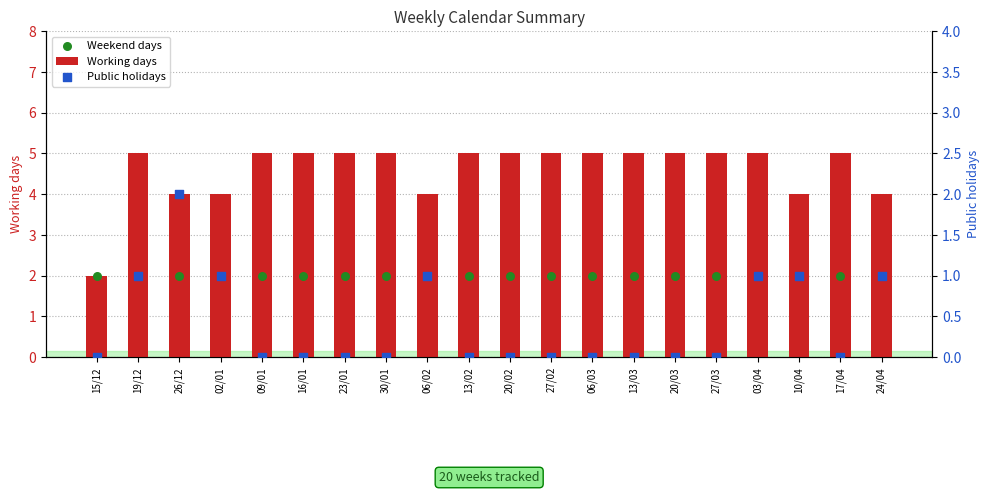

Is the value of Weekend days at 13/02 greater than the value of Working days at 10/04?

No